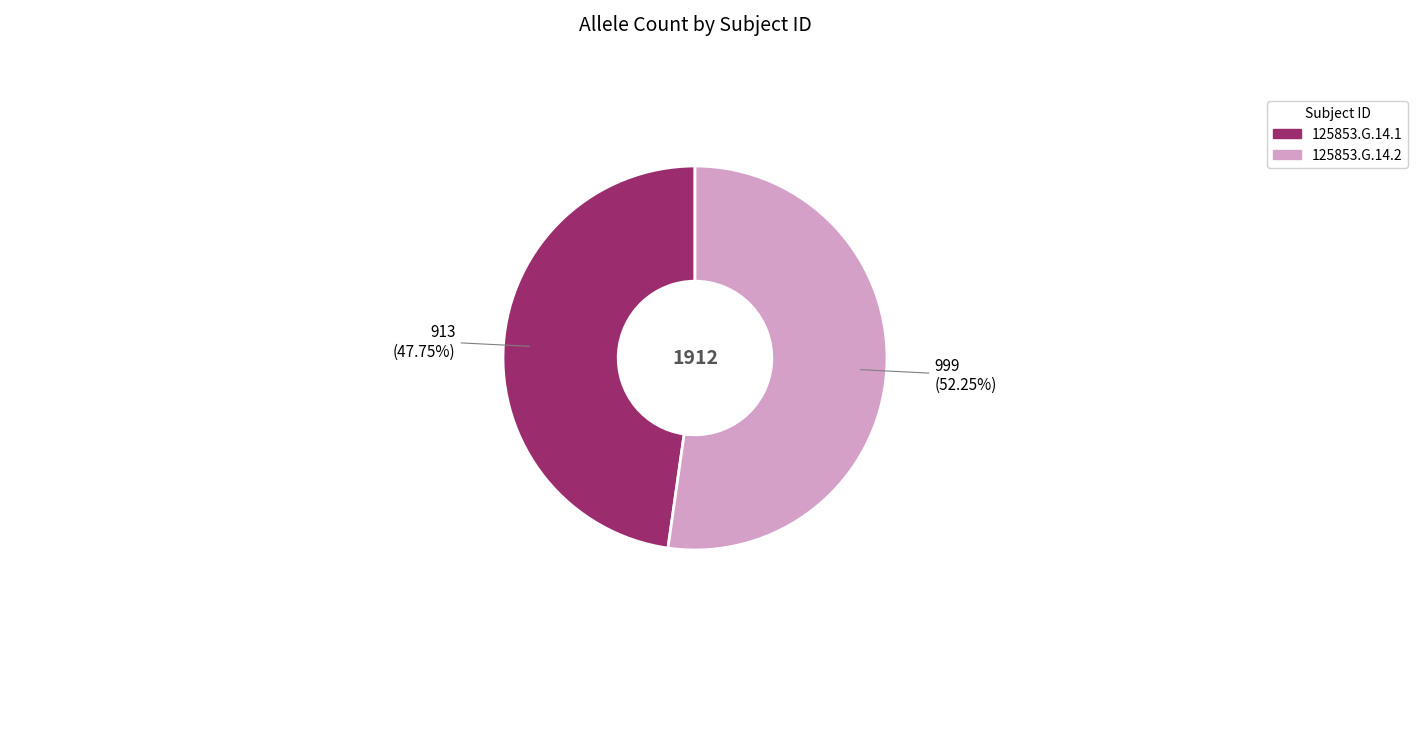

Is 125853.G.14.2 the majority of the pie?

Yes